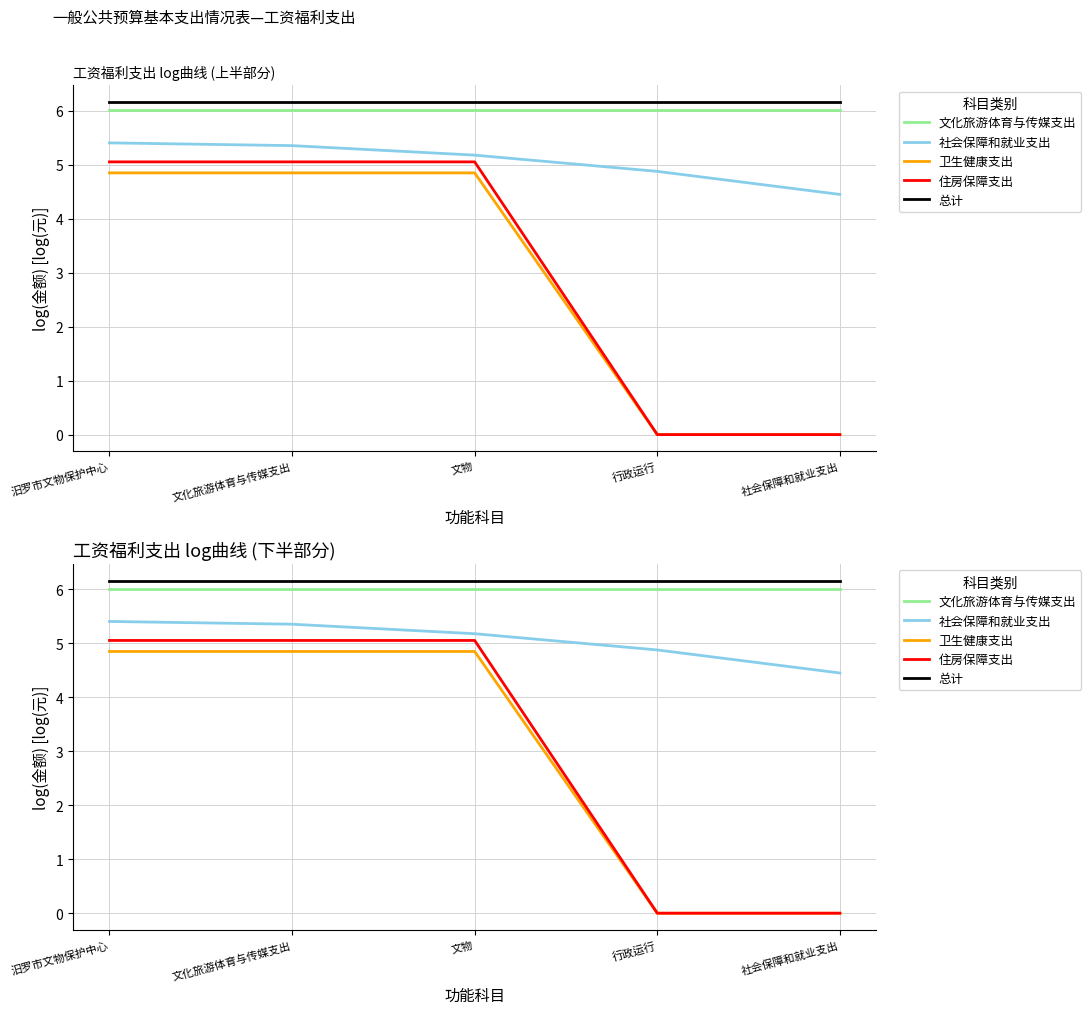

What is the highest value of the 文化旅游体育与传媒支出 series?

6.0